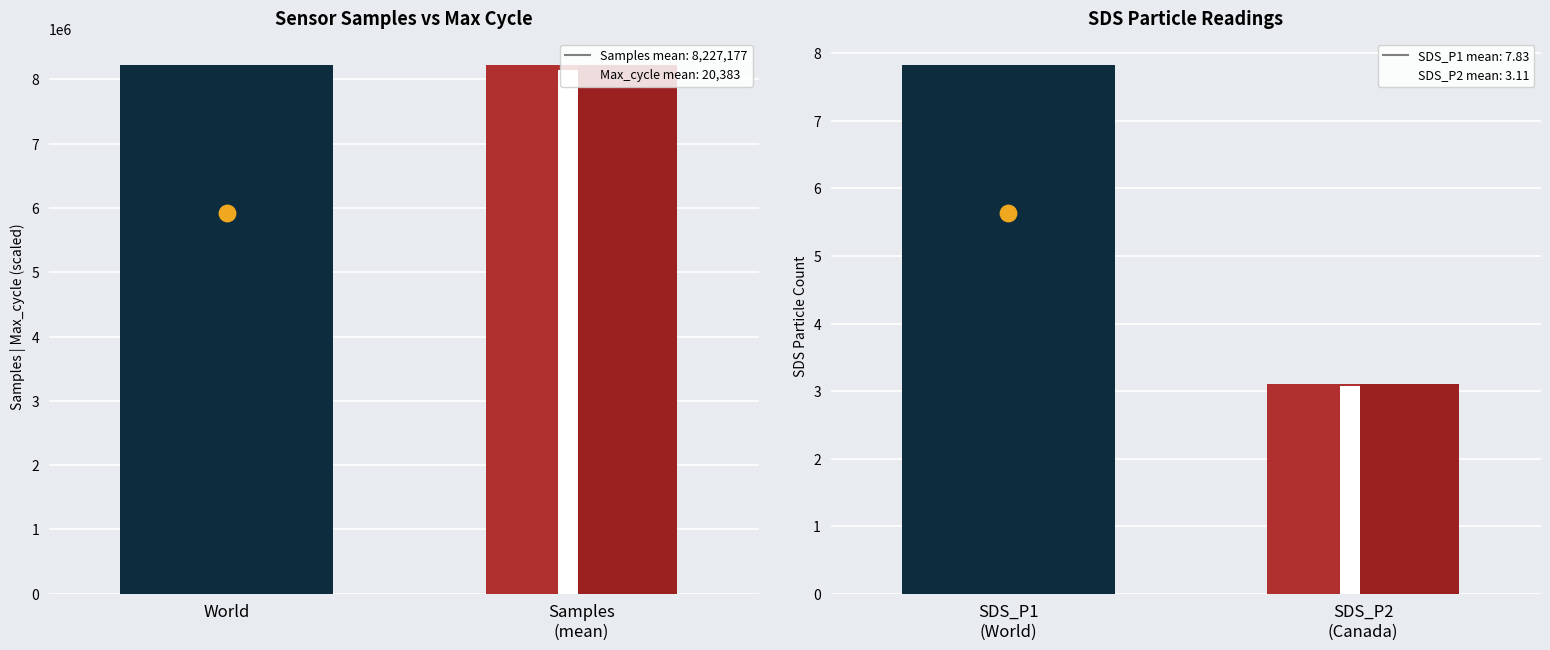

Which series reaches the maximum Y coordinate?

Samples